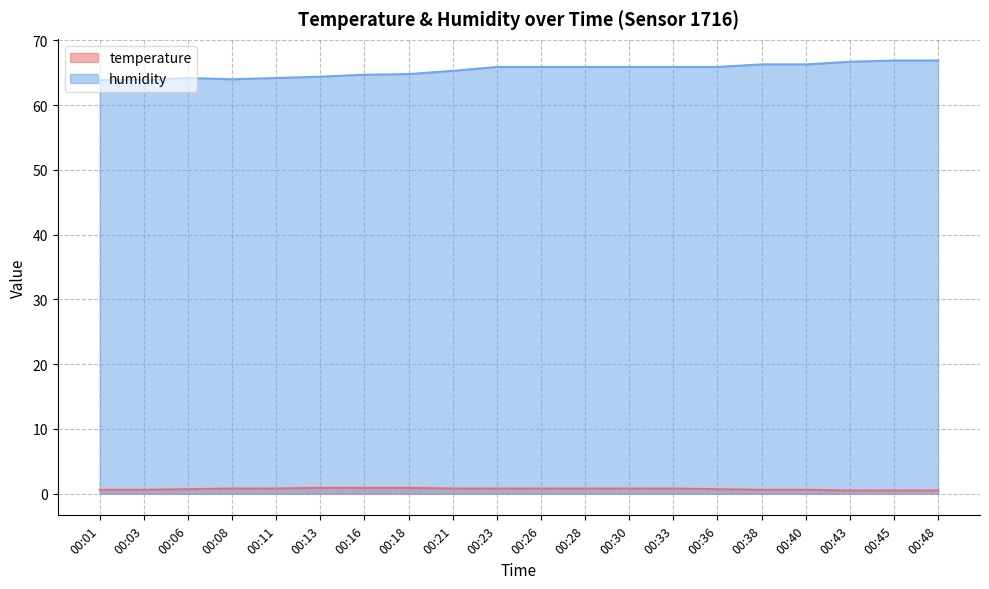

True or false: temperature and humidity cross at least once.

False